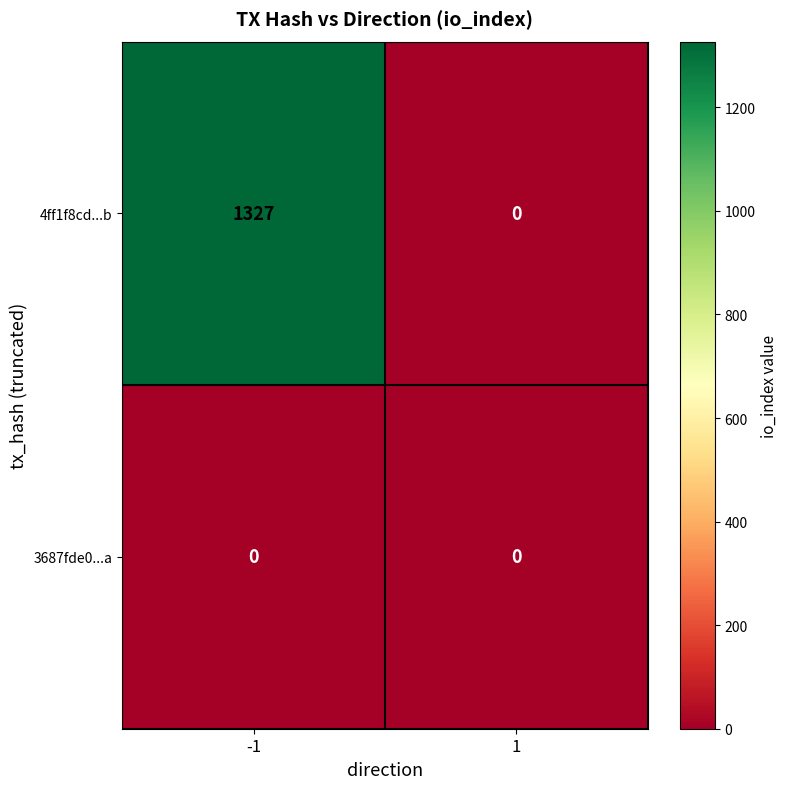

Reading left to right, list all the values displayed in this chart.

4ff1f8cd...b: -1=1327	1=0
3687fde0...a: -1=0	1=0